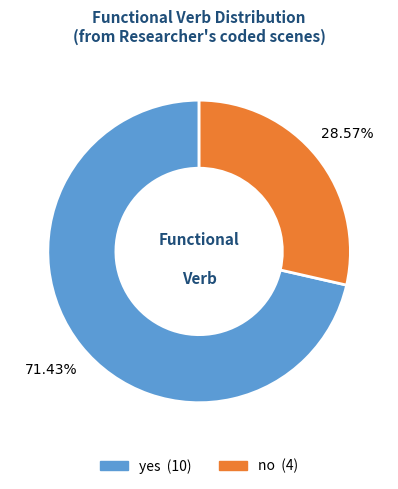

How many slices are in this pie chart?

2